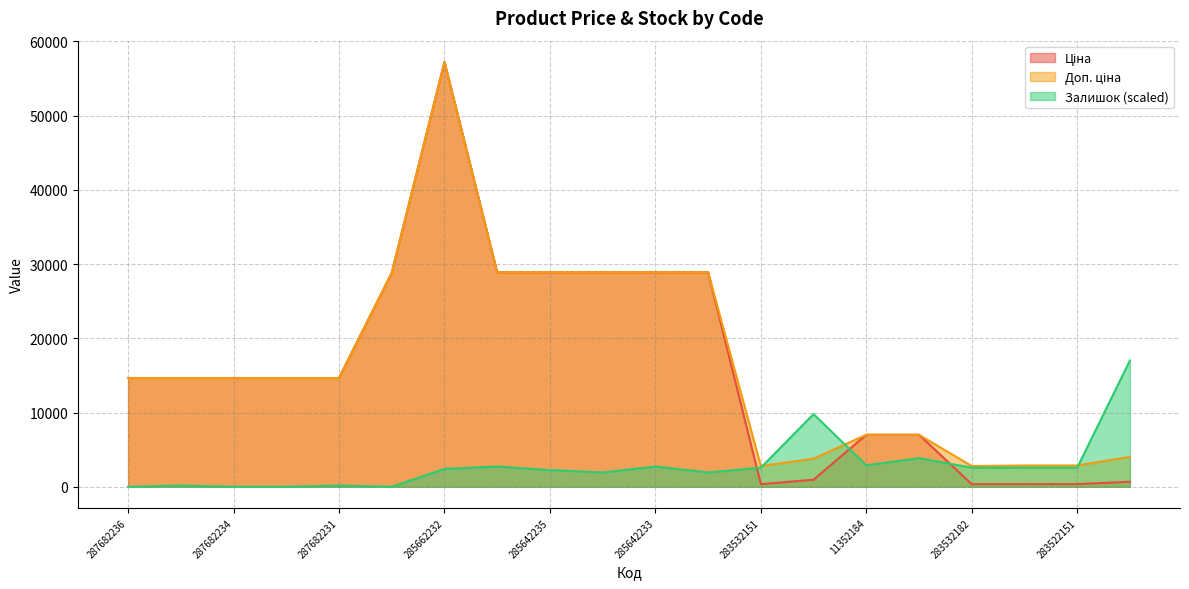

At which category is the sum across all series the highest?

285662232